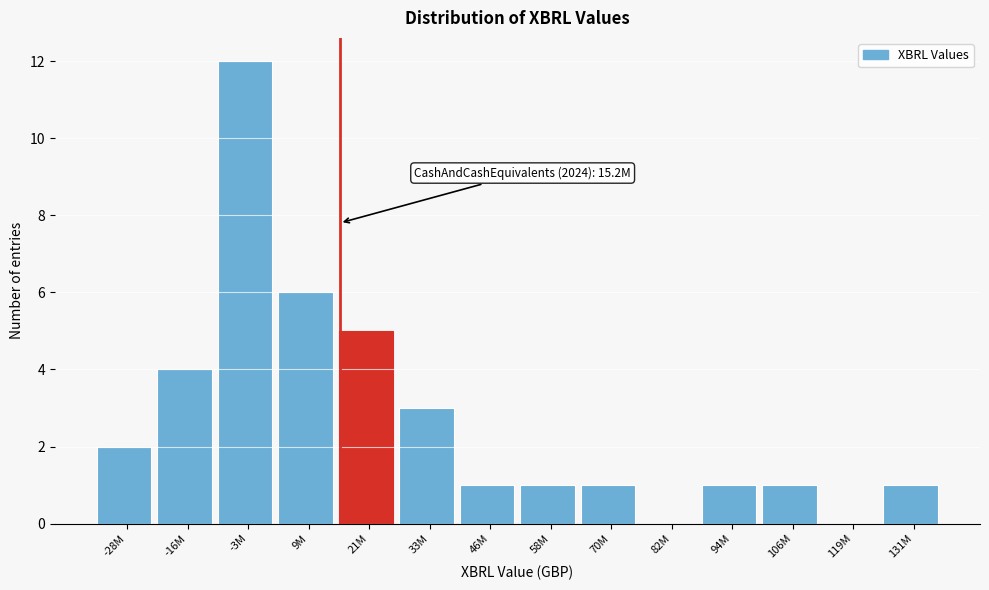

Reading left to right, extract all data points from this chart.

-28M=2	-16M=4	-3M=12	9M=6	21M=5	33M=3	46M=1	58M=1	70M=1	82M=0	94M=1	106M=1	119M=0	131M=1